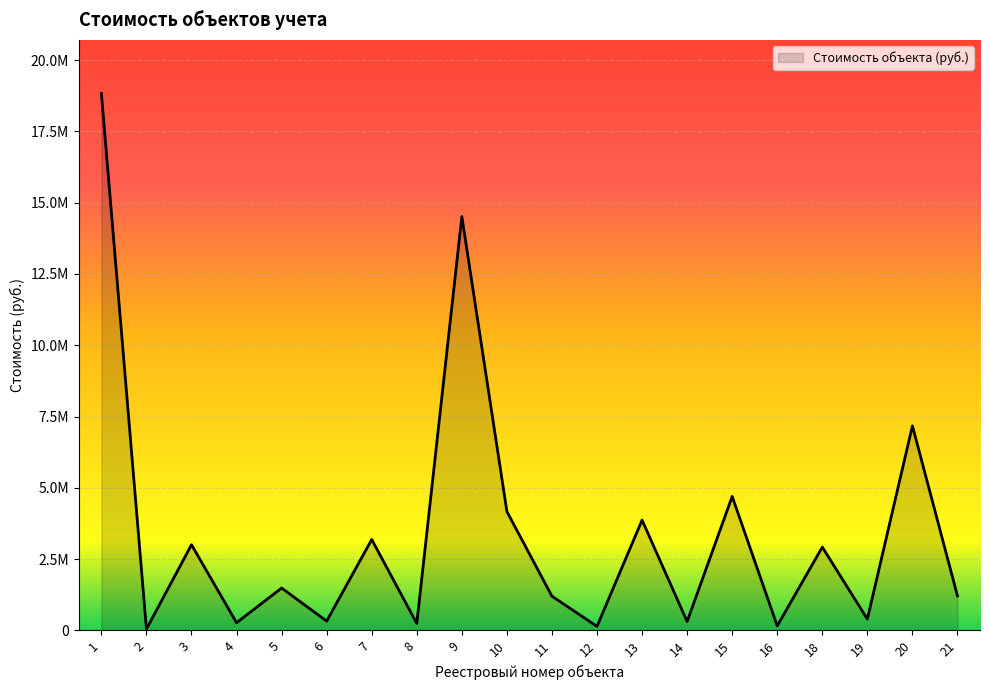

At which category does the chart reach its minimum across all series?

2